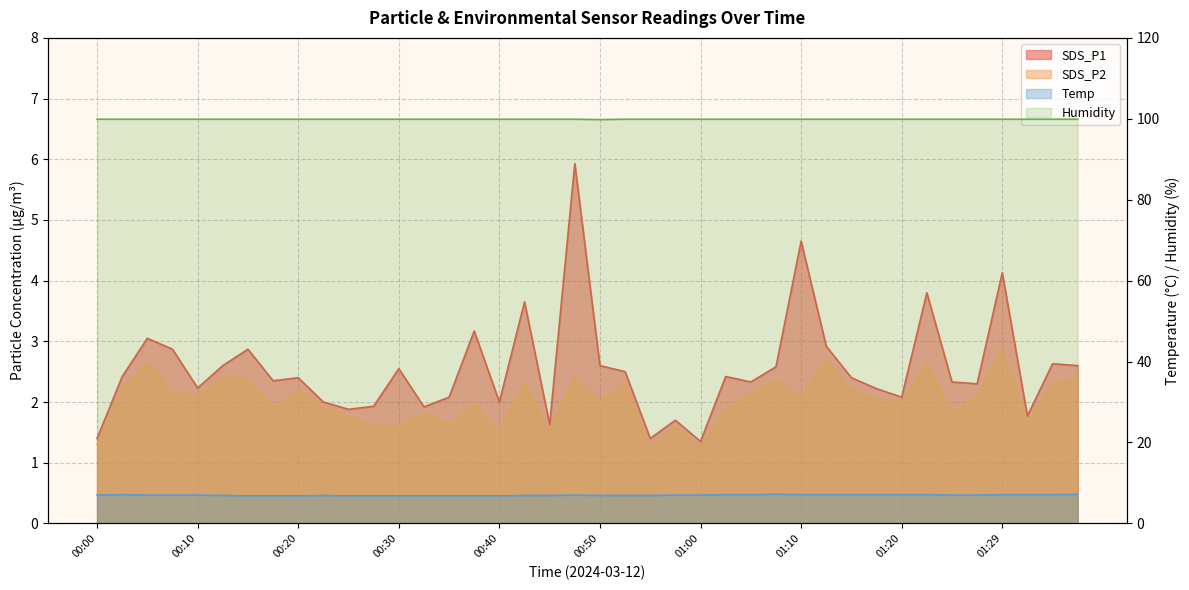

Is the value of Humidity at 00:35 greater than the value of Temp at 01:34?

Yes